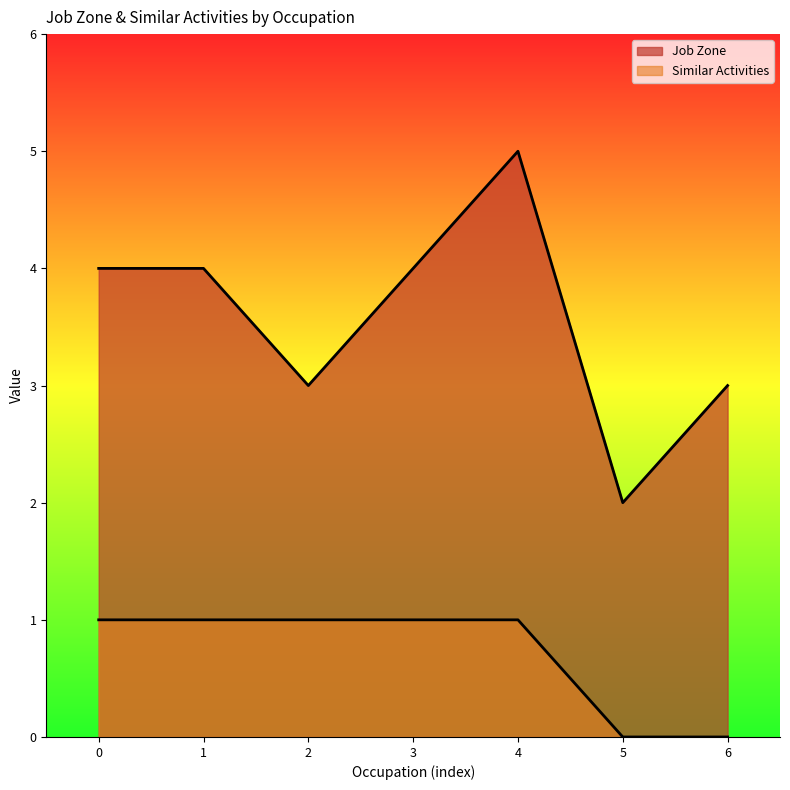

Is it true that Job Zone equals 5 at 2?

False